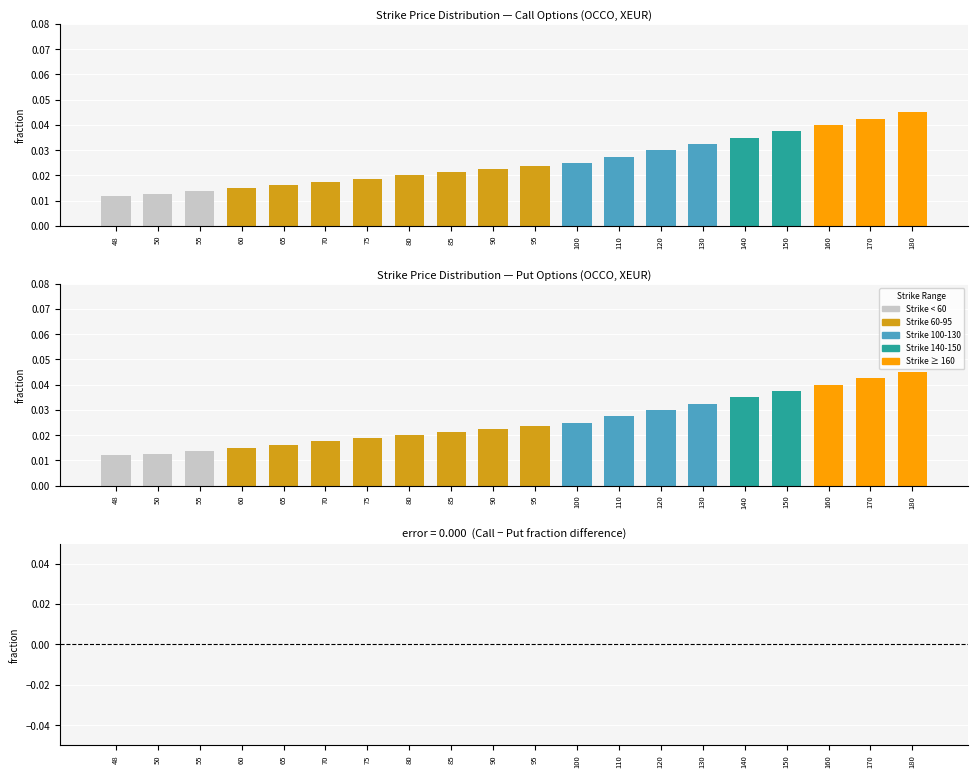

Rank the series at 150 from lowest to highest value.

C minus P, Call (C), Put (P)